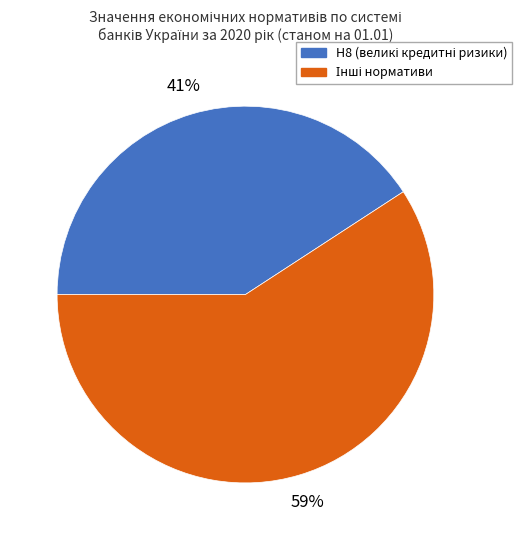

To the nearest percent, what is the difference between the largest and smallest slice percentages?

18%